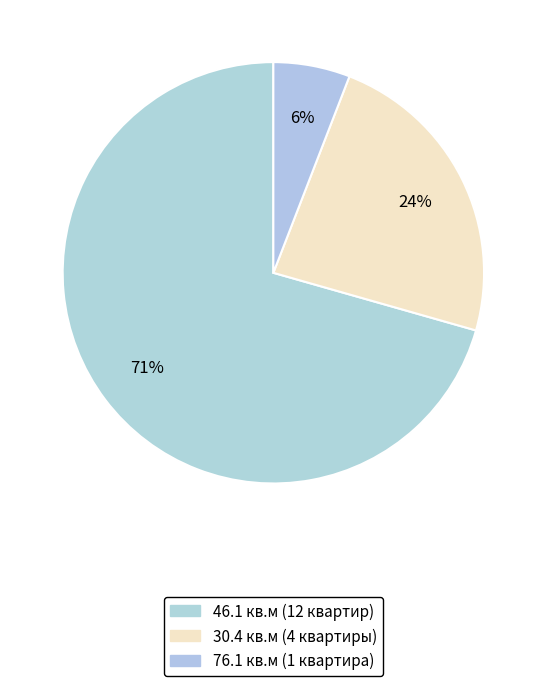

Is 46.1 the majority of the pie?

Yes